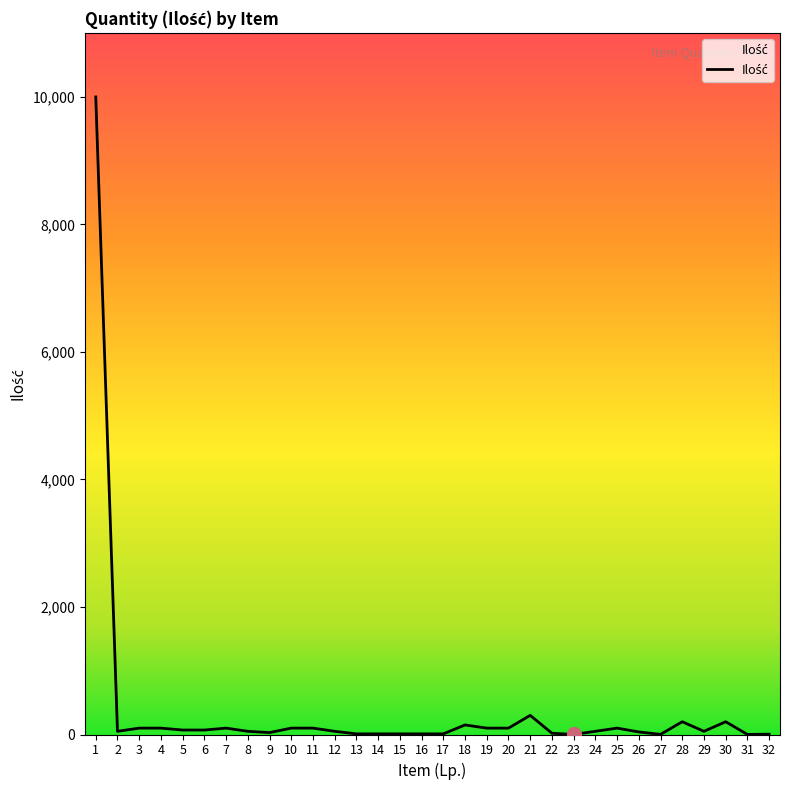

What is the greatest value displayed?

10000